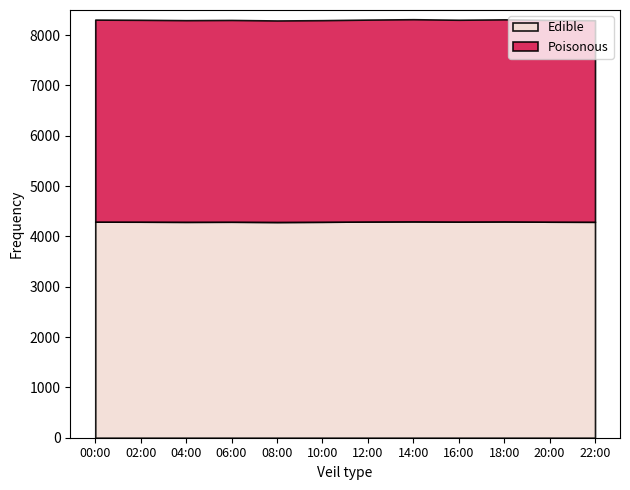

What is the minimum value for Edible?

4287